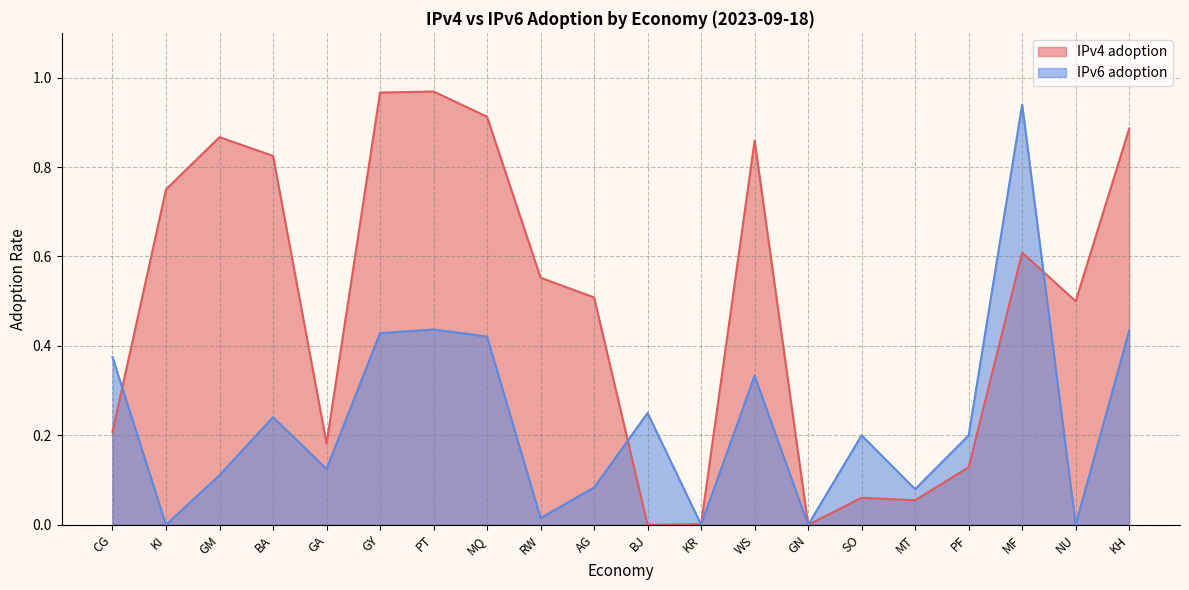

Where do IPv4 adoption and IPv6 adoption first cross each other?

CG and KI